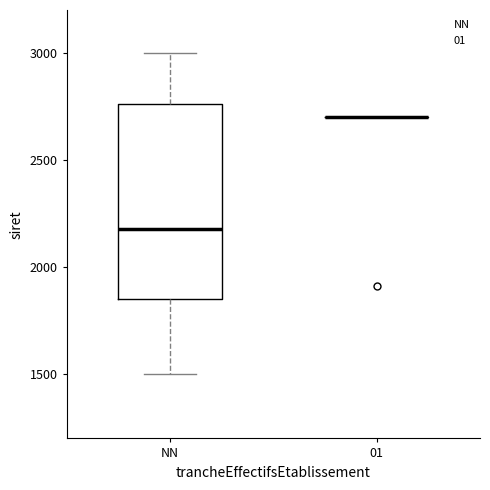

Reading left to right, transcribe this box plot: for each box, give where its median line is, the range the box spans, and where its two whiskers end, as read against the y-axis. The values are not printed on the chart, so give them approximately, as read against the axis.

NN: median 2200, box 1850 to 2750, whiskers 1500 to 3000
01: box collapsed to a line at 2700, whiskers 2700 to 2700